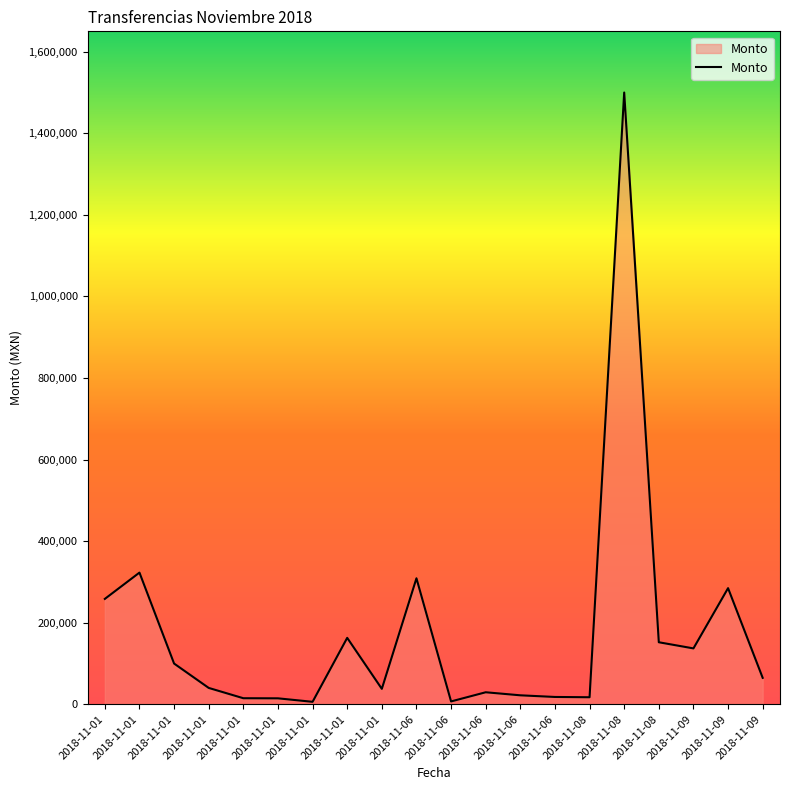

What is the value of the 6th point from the left?

258486.9